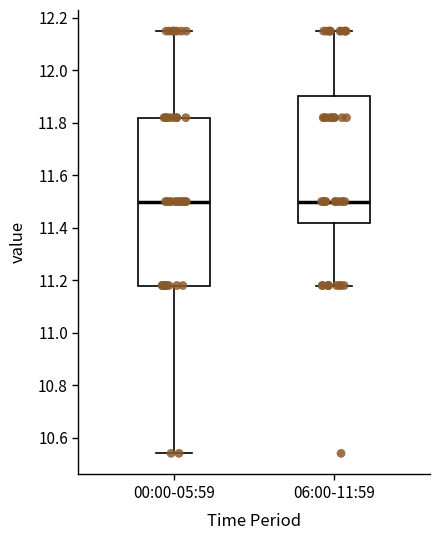

Reading left to right, transcribe this box plot: for each box, give where its median line is, the range the box spans, and where its two whiskers end, as read against the y-axis. The values are not printed on the chart, so give them approximately, as read against the axis.

00:00-05:59: median 11.50, box 11.18 to 11.82, whiskers 10.54 to 12.16
06:00-11:59: median 11.50, box 11.42 to 11.90, whiskers 11.18 to 12.16